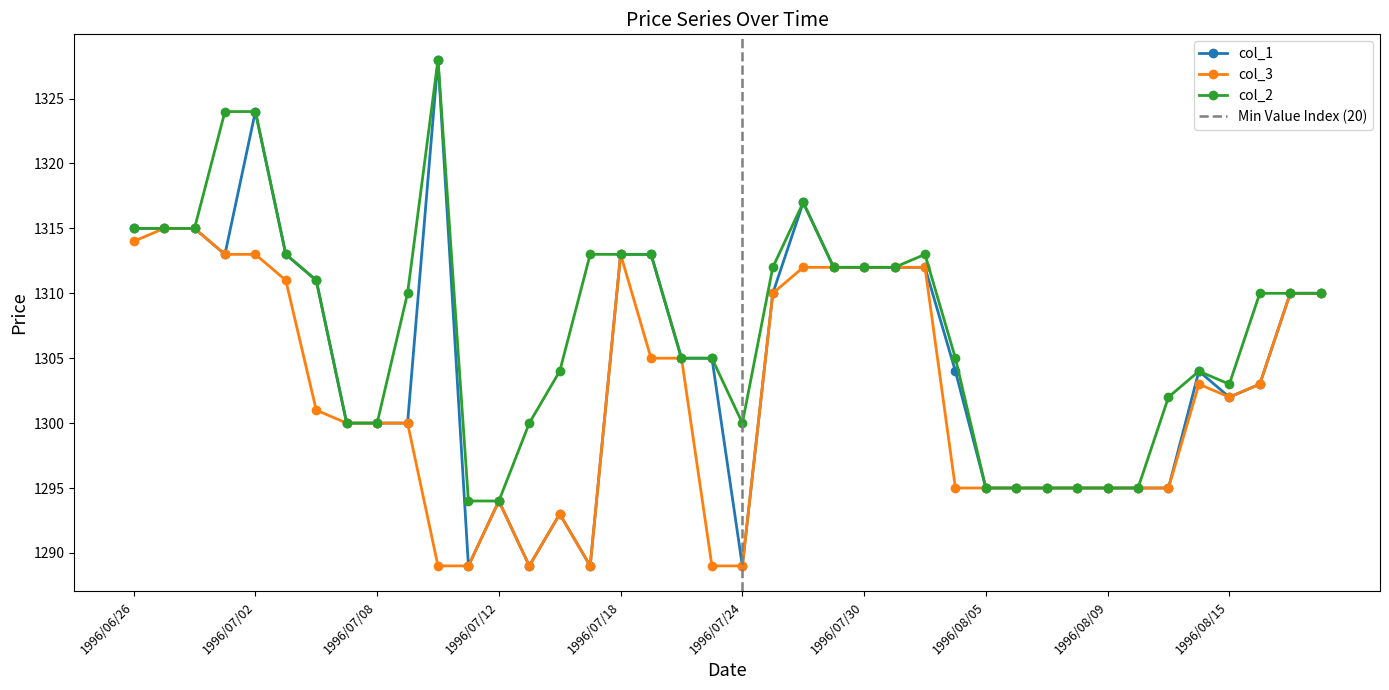

True or false: col_2 and col_3 cross at least once.

False